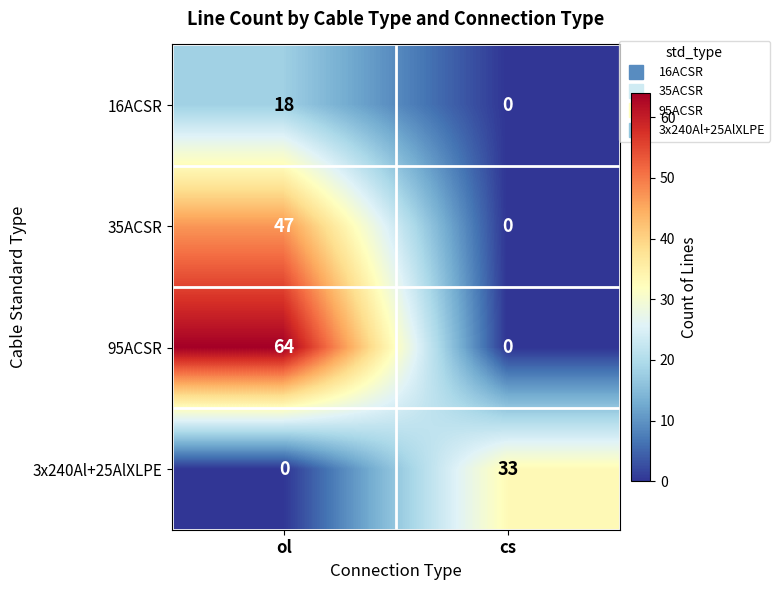

At how many categories does at least one series exceed 31?

2